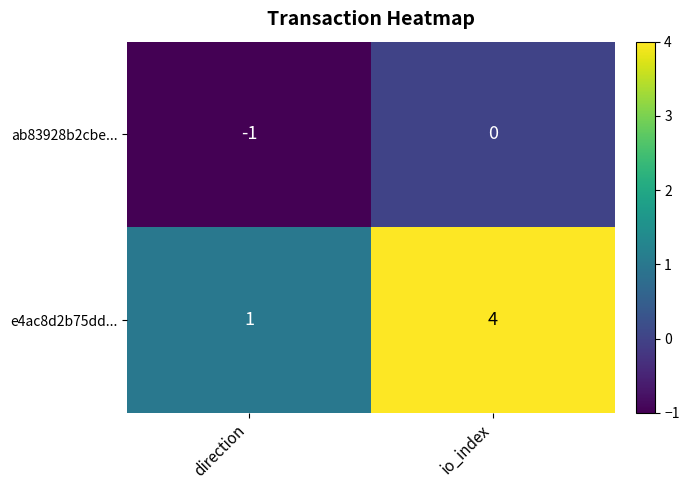

What is the sum of all e4ac8d2b75dd... values?

5